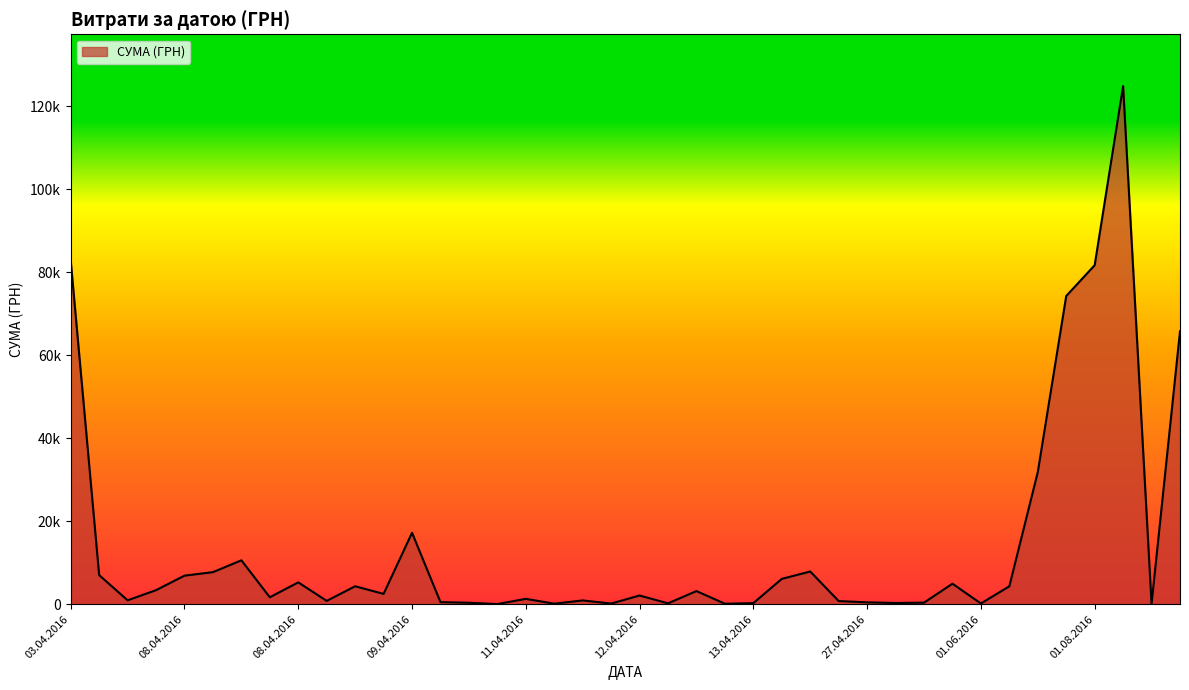

Reading left to right, extract all data points from this chart.

82834.0	7013.1	942.8	3387.1	6889.2	7730.8	10587.5	1675.1	5270.0	805.0	4328.6	2493.3	17230.2	504.5	355.0	37.4	1298.3	129.6	915.0	163.8	2100.0	213.6	3169.4	115.7	264.6	6109.0	7889.8	764.1	452.8	297.0	378.0	4950.0	176.0	4320.0	31844.2	74303.1	81726.8	124904.8	84.5	65790.6